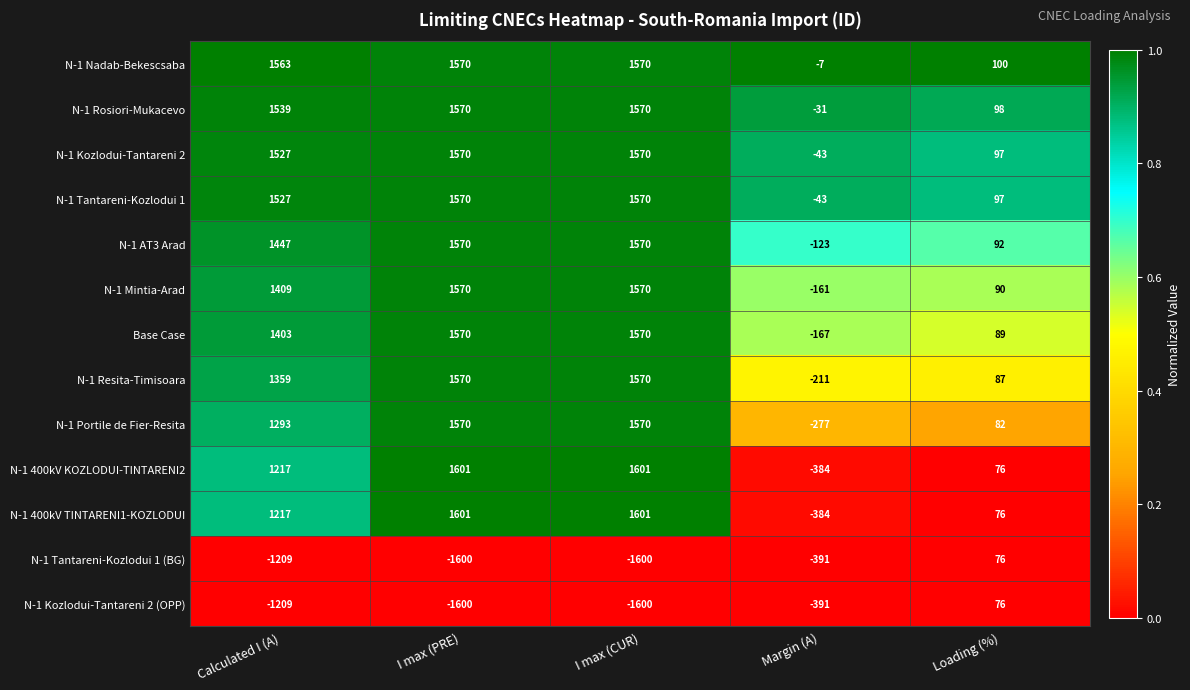

Where is N-1 Portile de Fier-Resita nearest to the value 646?

Loading (%)